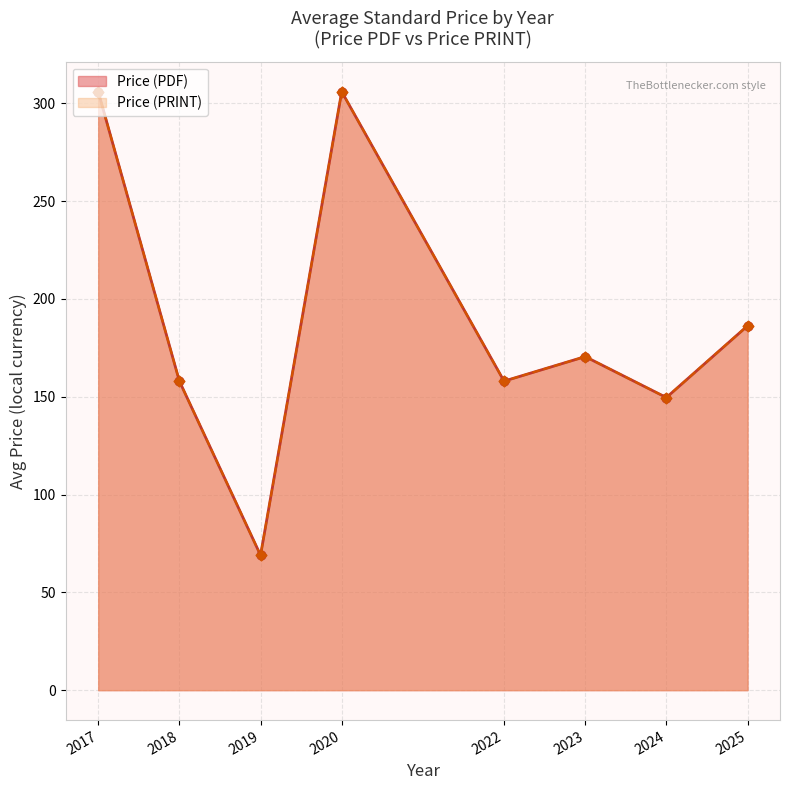

What is the total value across all series at 30?

380.7